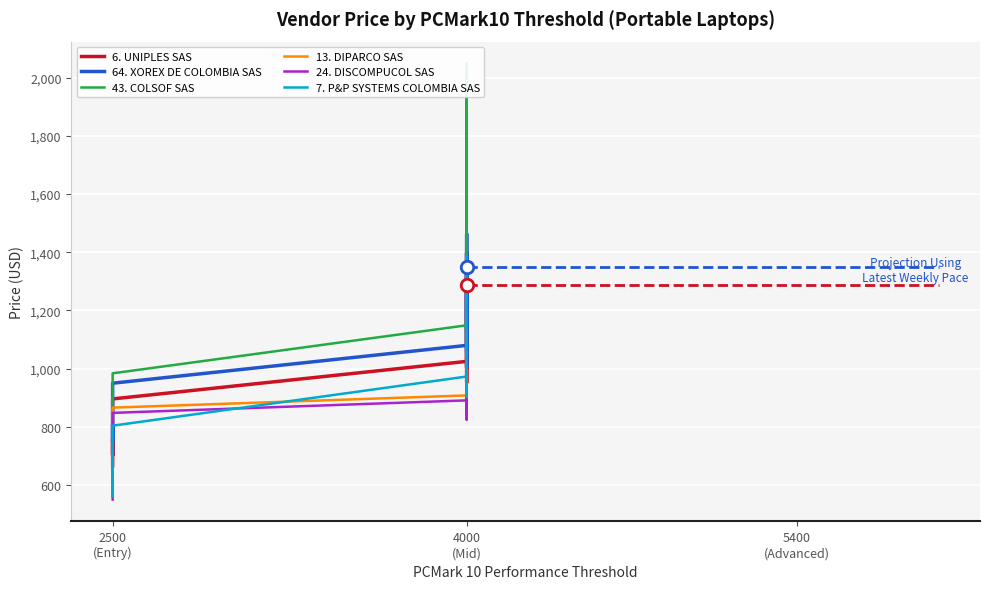

At which category does the chart reach its minimum across all series?

2500
(Entry)